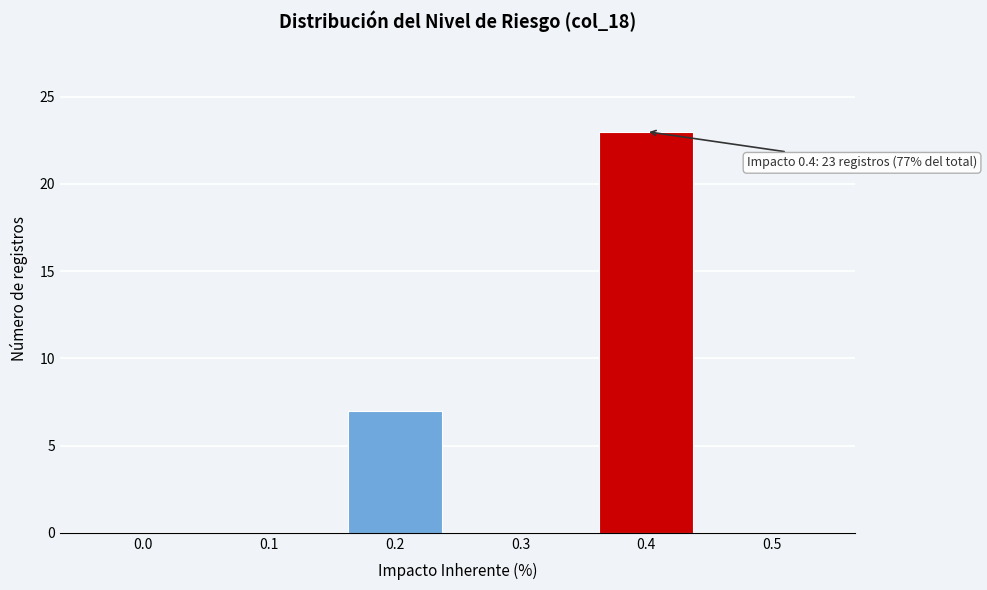

Reading right to left, transcribe all the data shown in this chart.

0.5=0	0.4=23	0.3=0	0.2=7	0.1=0	0.0=0